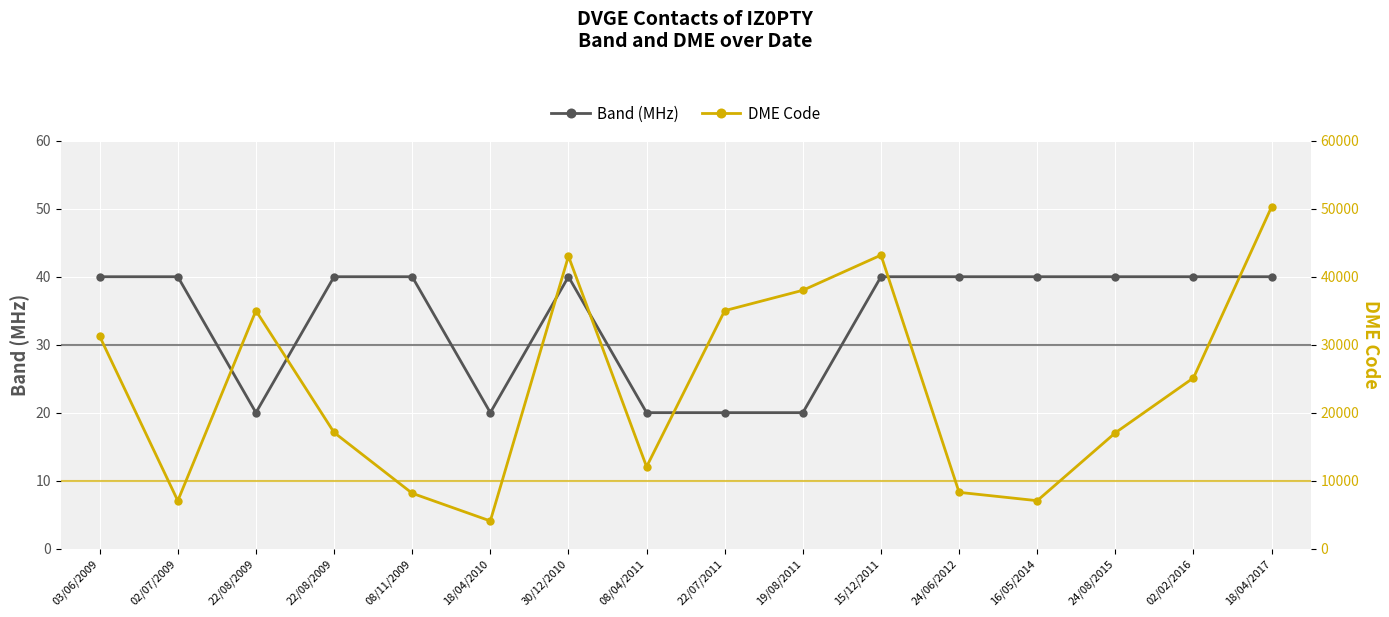

Is the value of Band (MHz) at 03/06/2009 greater than the value of DME Code at 16/05/2014?

No